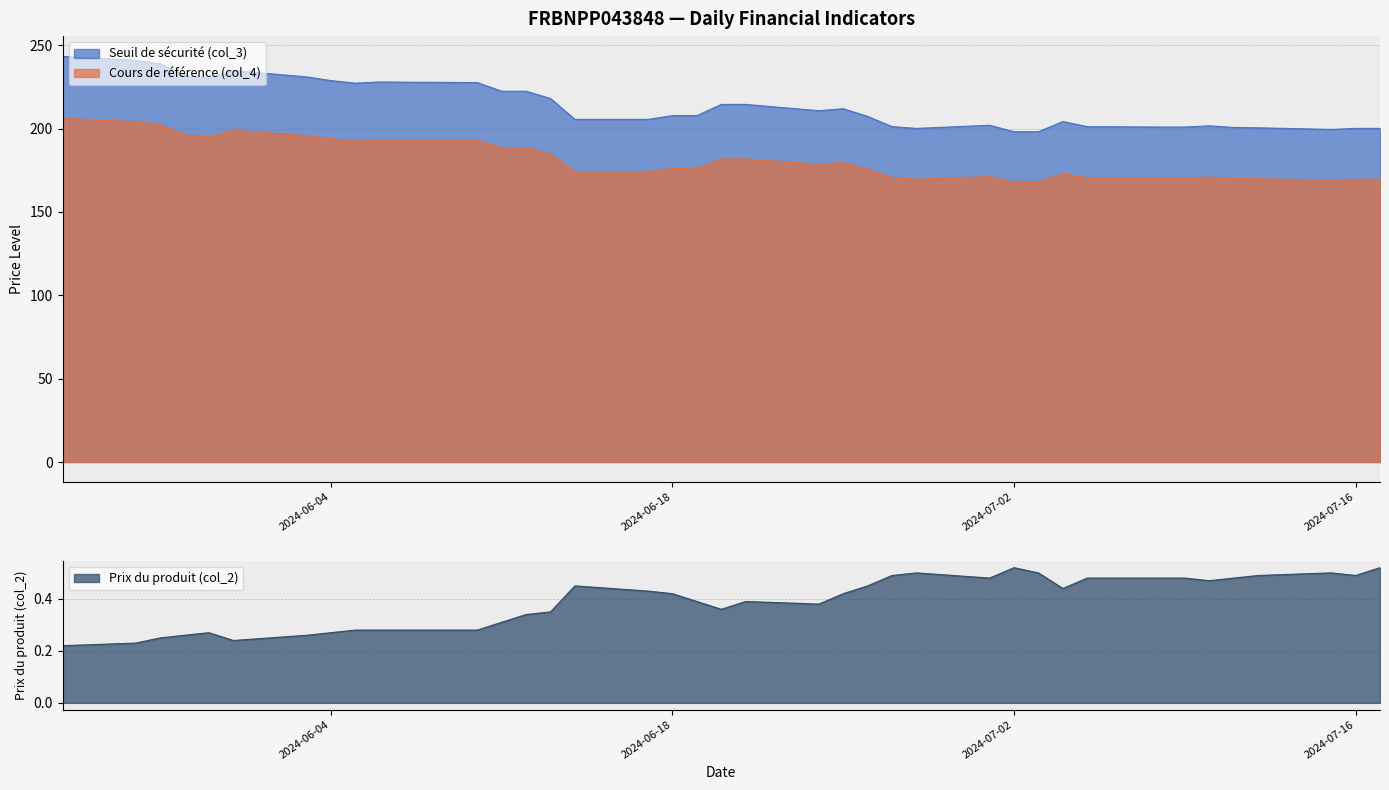

Rank the series by their average value, from highest to lowest.

Seuil de sécurité (col_3), Cours de référence (col_4), Prix du produit (col_2)